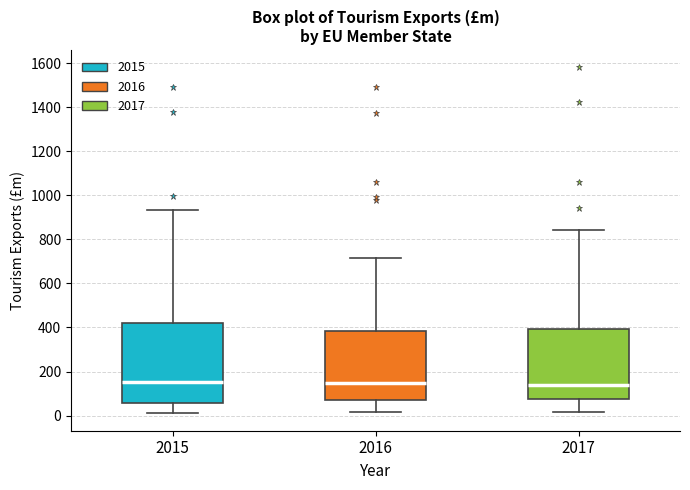

Reading left to right, transcribe this box plot: for each box, give where its median line is, the range the box spans, and where its two whiskers end, as read against the y-axis. The values are not printed on the chart, so give them approximately, as read against the axis.

2015: median 160, box 60 to 420, whiskers 0 to 940
2016: median 140, box 60 to 380, whiskers 20 to 720
2017: median 140, box 80 to 400, whiskers 20 to 840